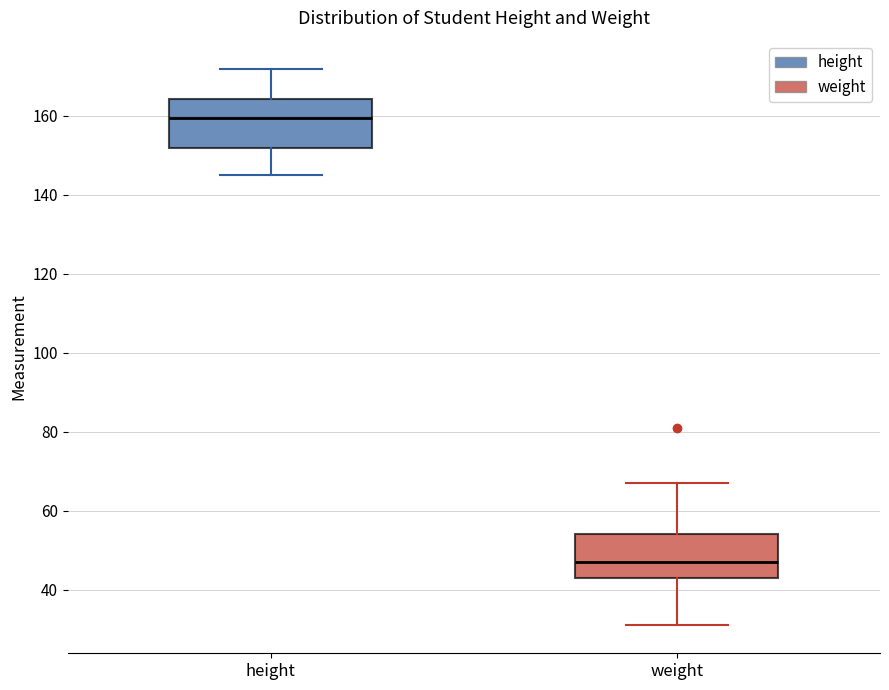

Reading left to right, transcribe this box plot: for each box, give where its median line is, the range the box spans, and where its two whiskers end, as read against the y-axis. The values are not printed on the chart, so give them approximately, as read against the axis.

height: median 160, box 152 to 164, whiskers 146 to 172
weight: median 48, box 44 to 54, whiskers 32 to 68